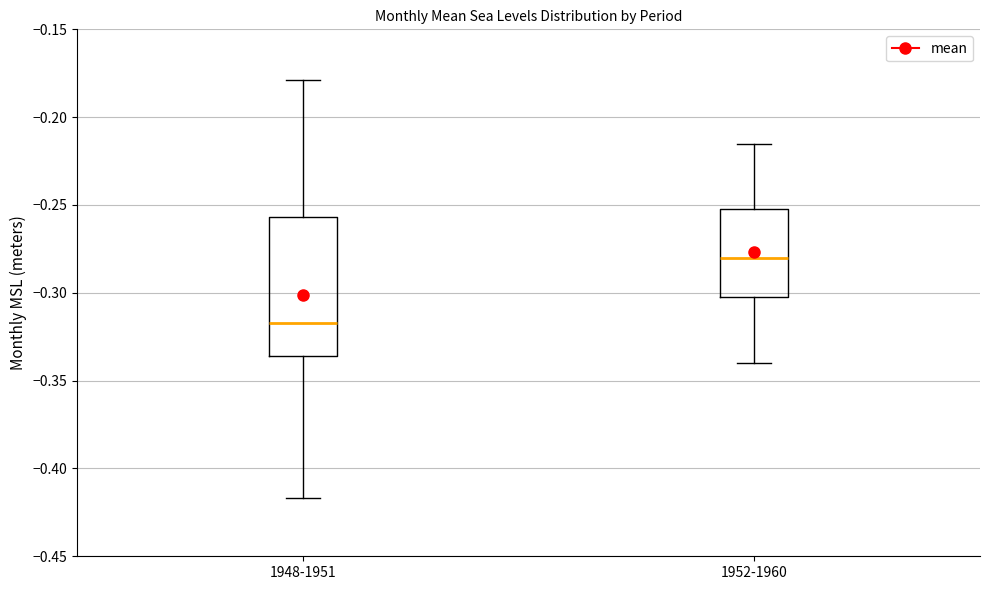

Which box has the lowest median line?

1948-1951